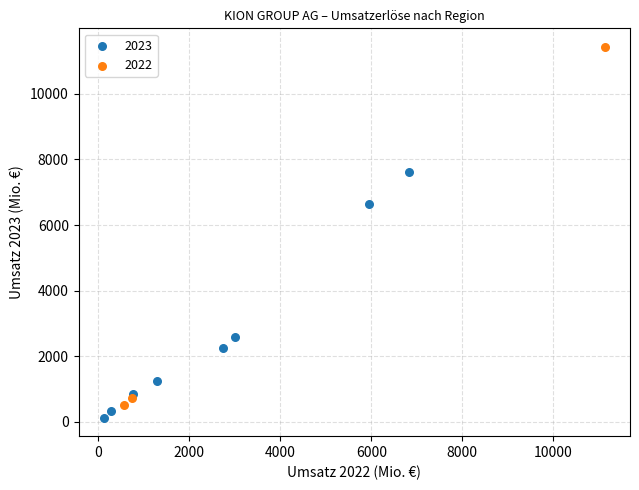

Which series has the widest spread of Y values?

2022